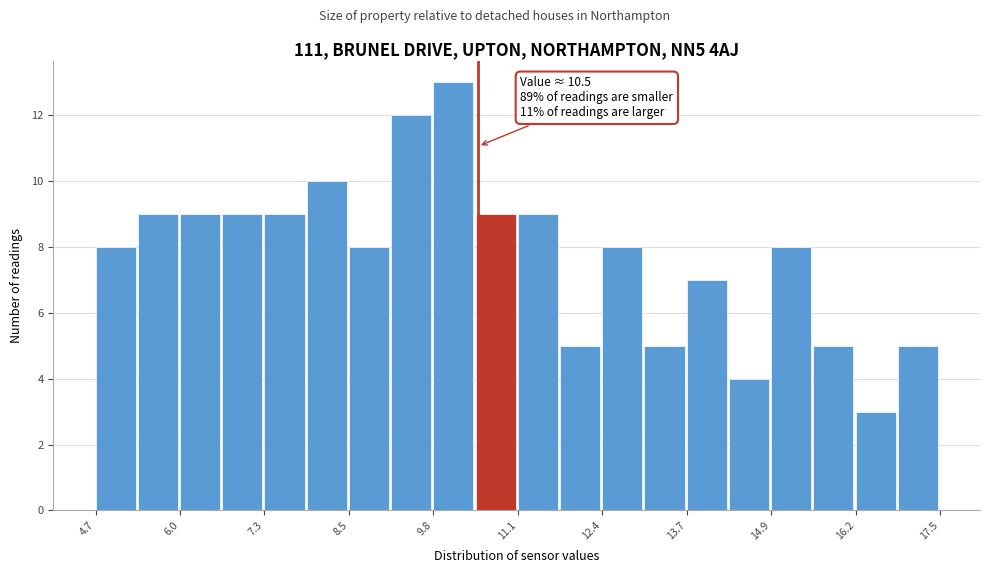

Read against the x-axis, roughly where is the centre of the tallest bar?

10.2